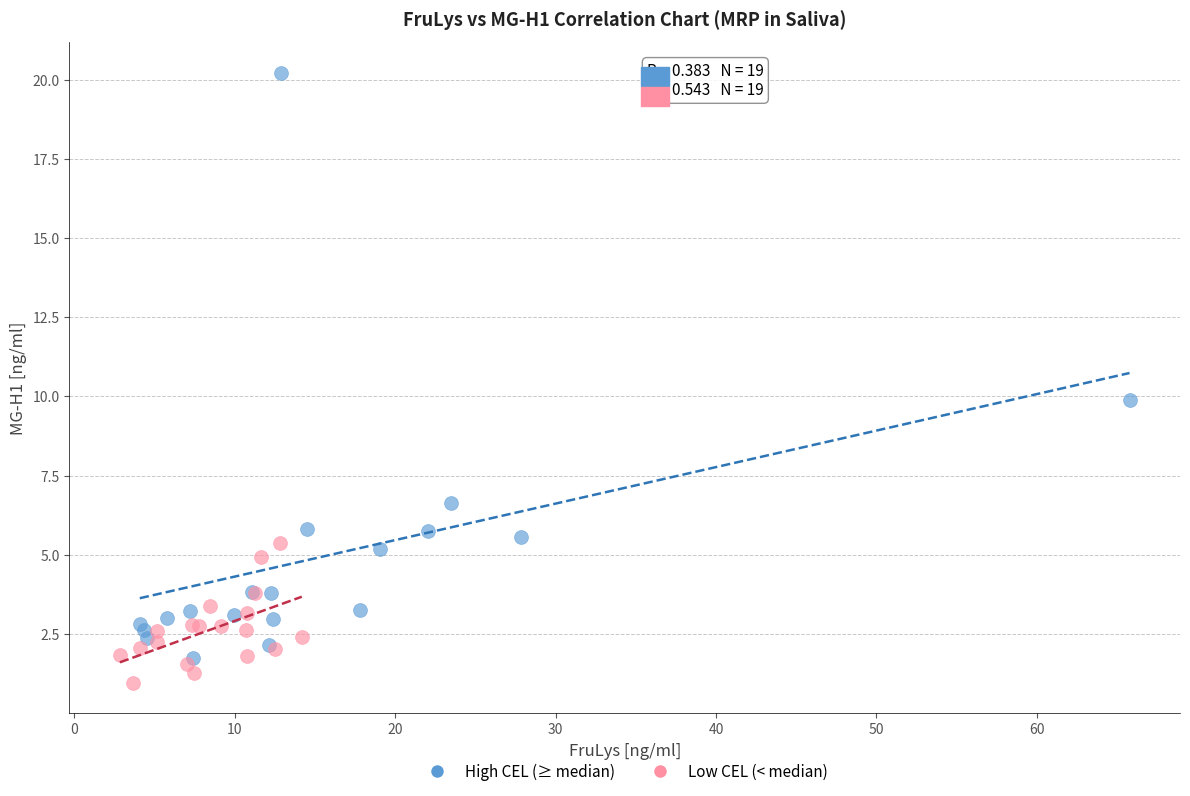

Which series has the widest spread of Y values?

High CEL (≥ median)